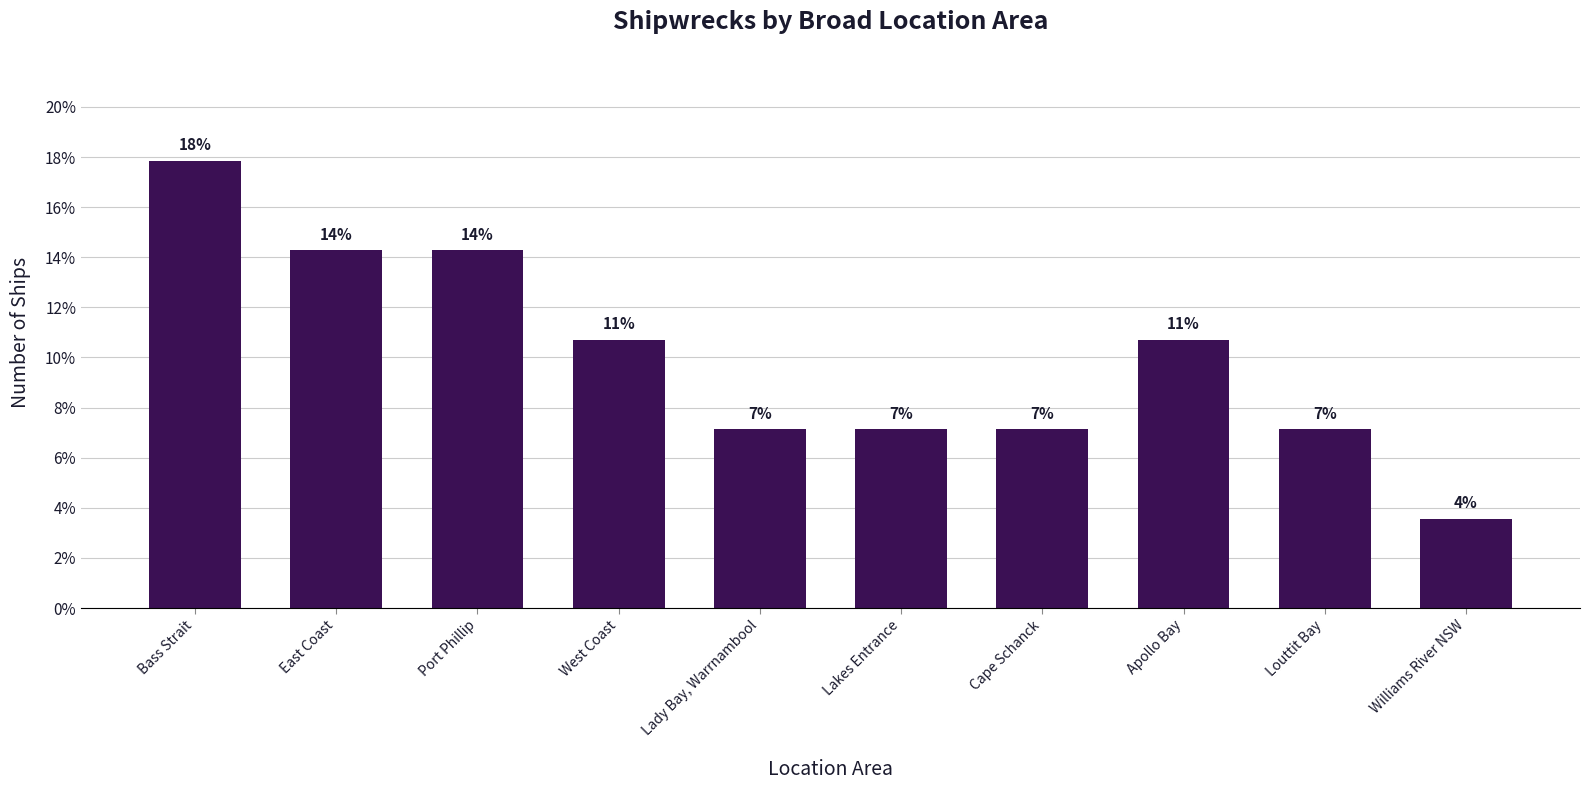

What is the difference between the second highest and second lowest values?

7.1